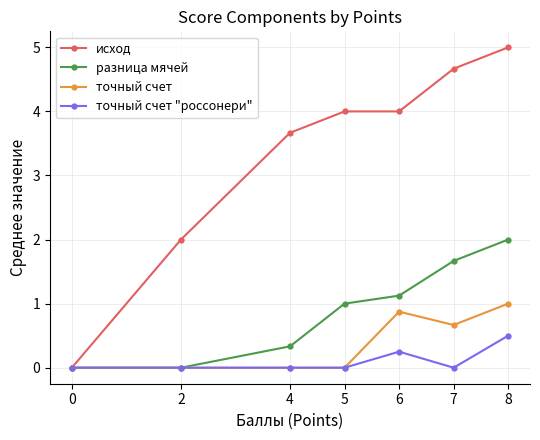

What are all the series names shown in the legend?

исход, разница мячей, точный счет, точный счет "россонери"